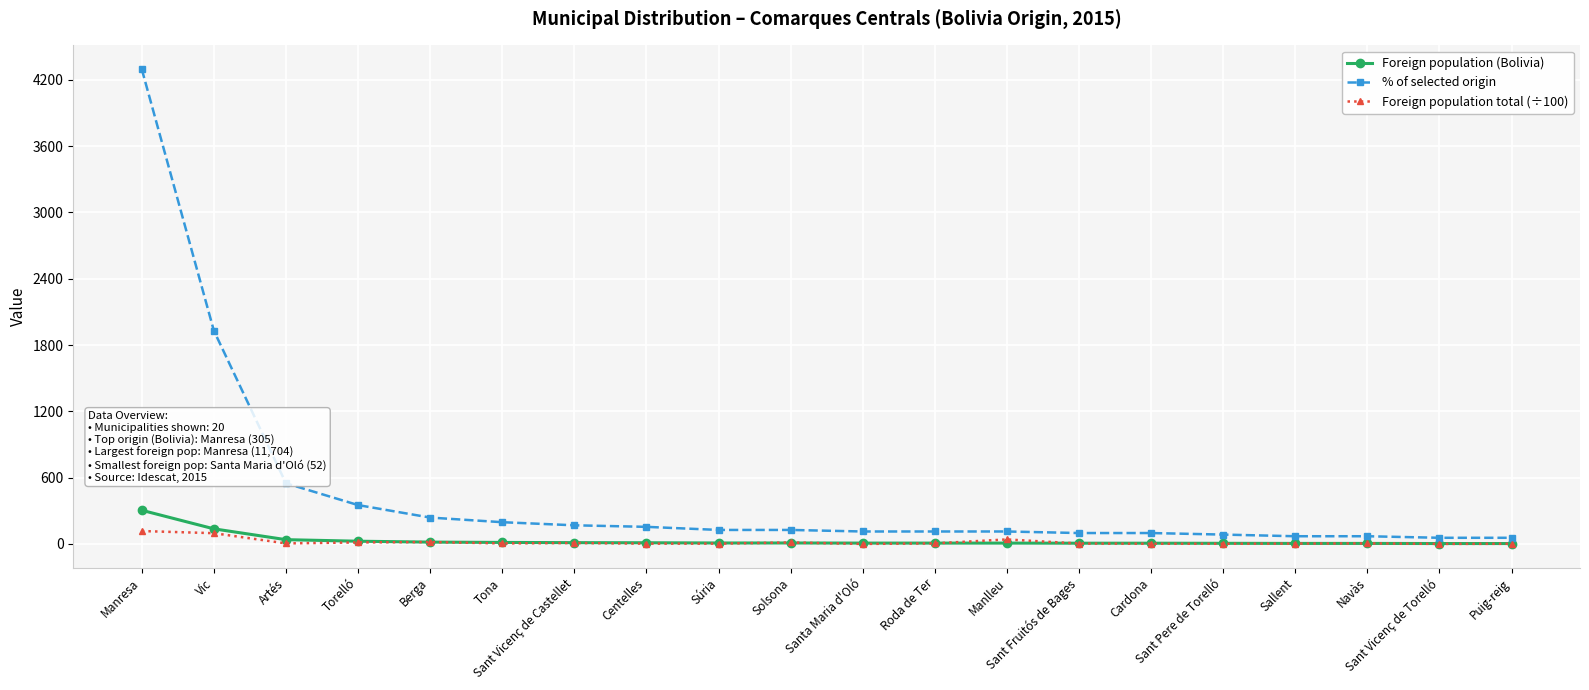

In Foreign population total (÷100), how many points are higher than both neighbors (excluding endpoints)?

5